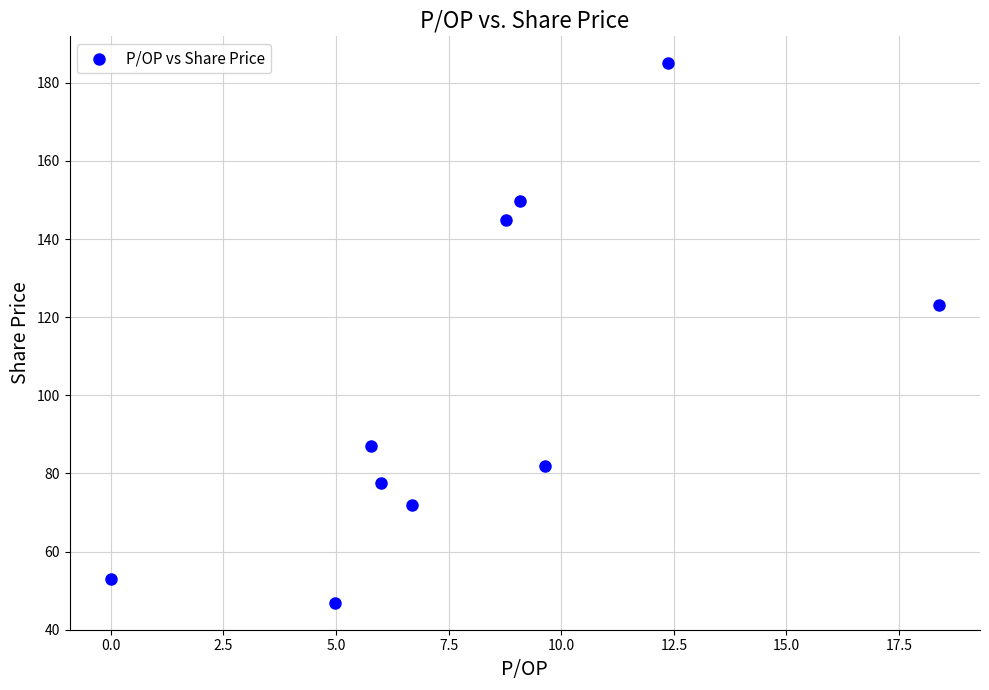

What Y value in the scatter plot is closest to 115?

123.0